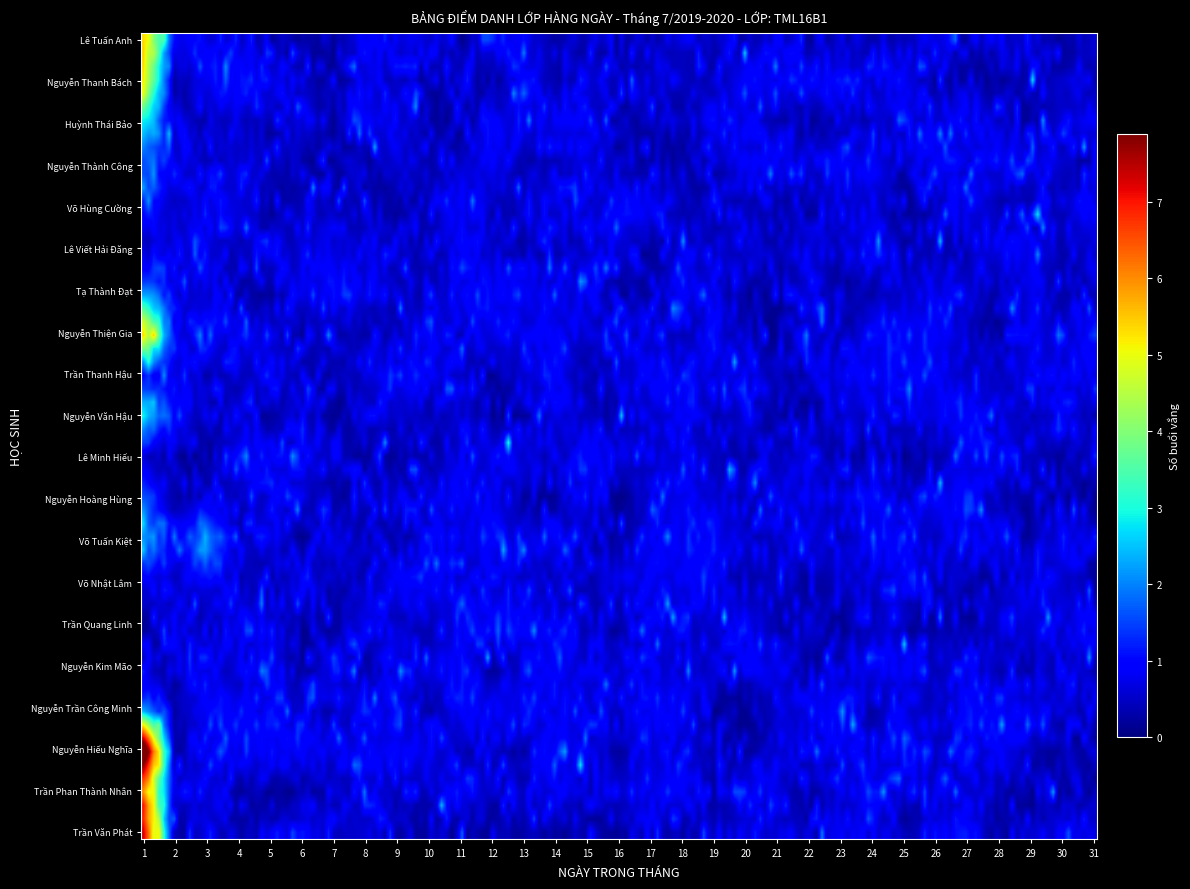

At which category does the chart reach its peak across all series?

1